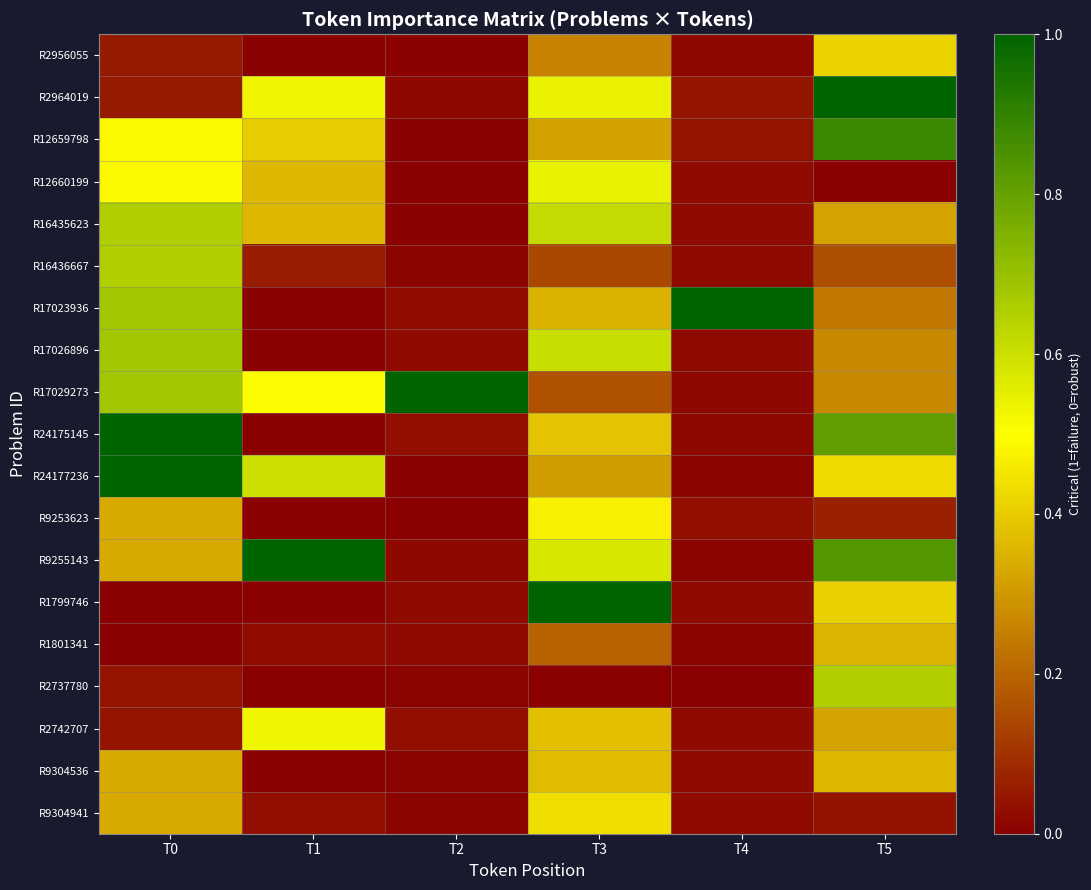

At which category is the sum across all series the highest?

T0